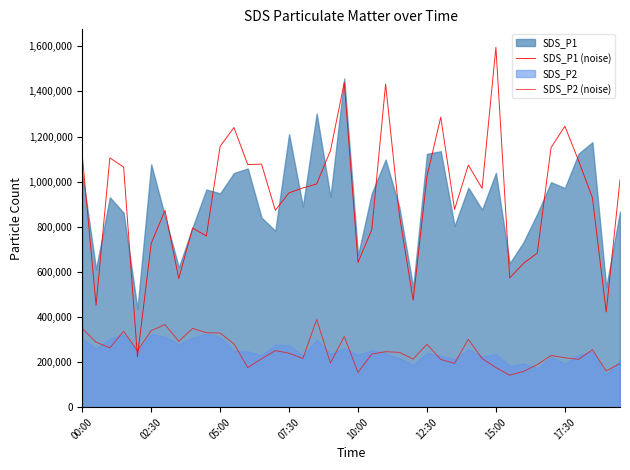

What is the value of the SDS_P2 (noise) point at the 28th from the left?

194438.2